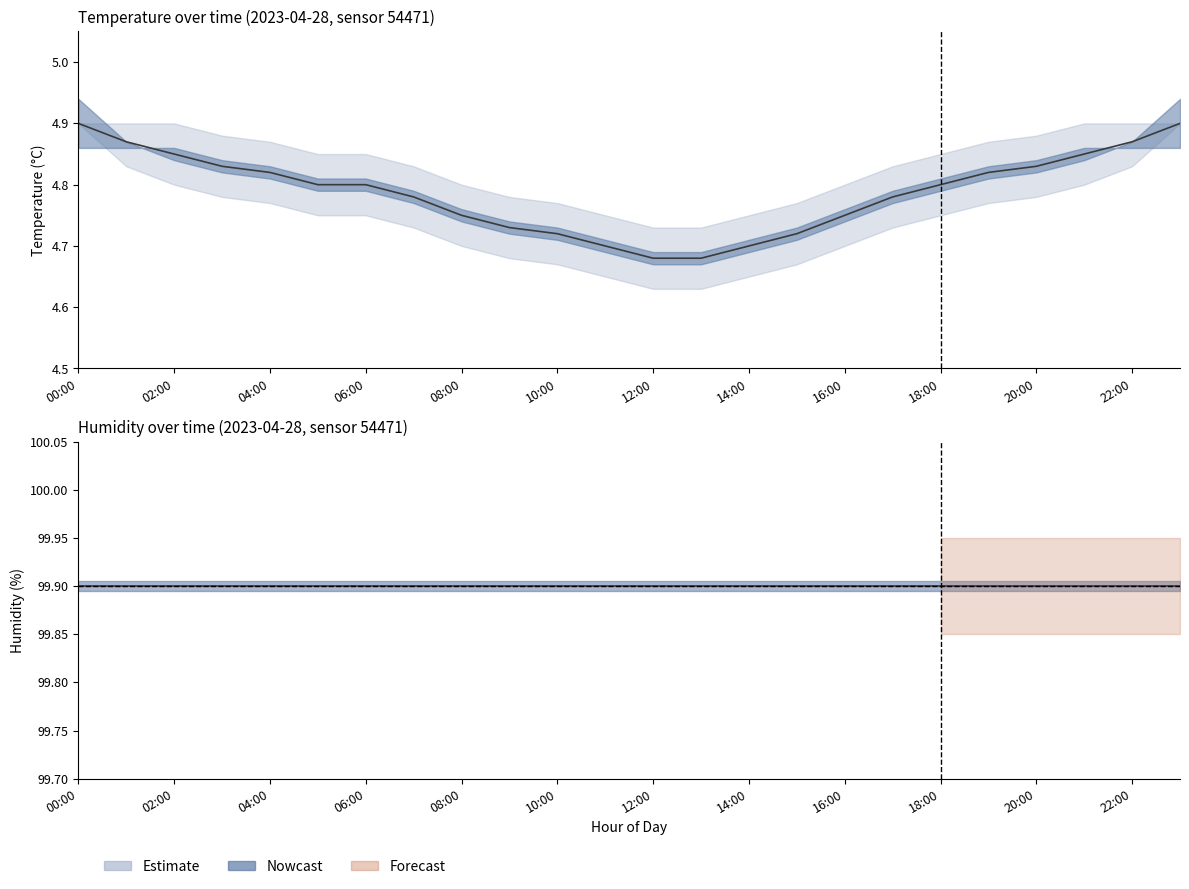

Rank the series by their maximum value, from highest to lowest.

humidity, temperature